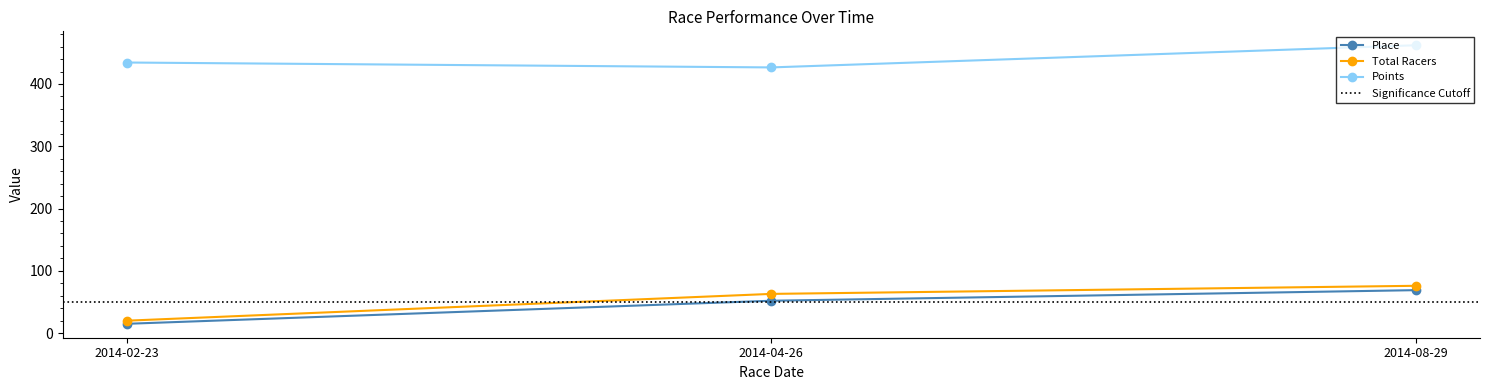

At which label is Points closest to 444?

2014-02-23